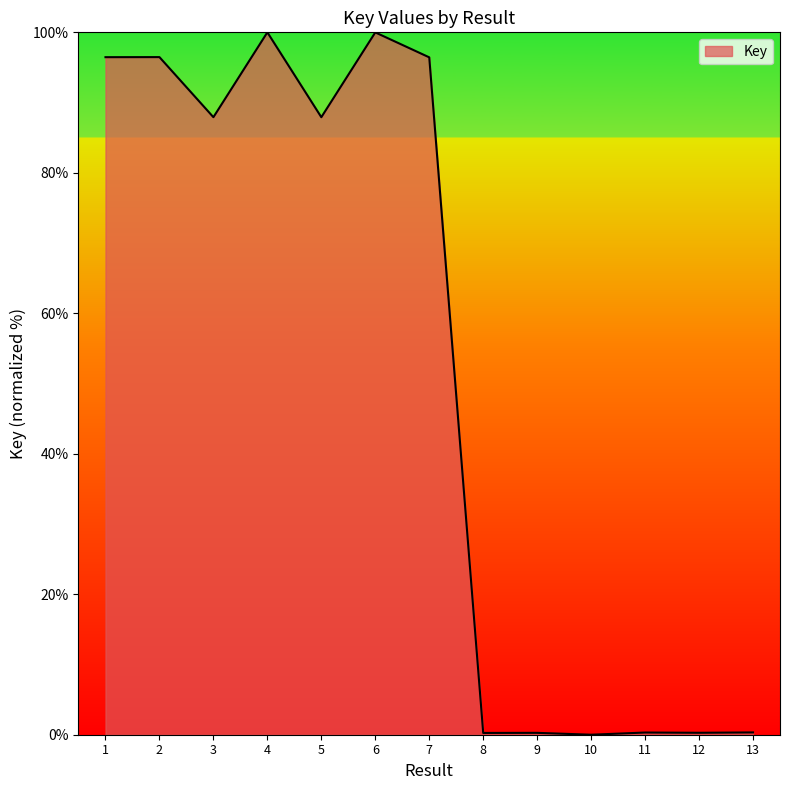

How many series are shown in this chart?

1